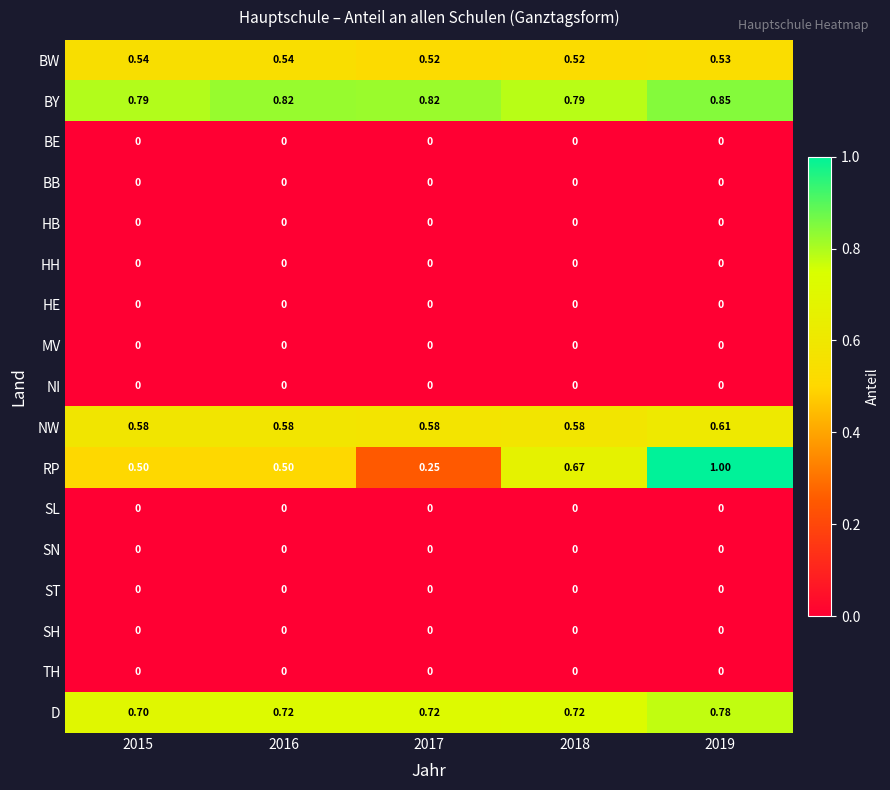

Count the number of categories in the chart.

5